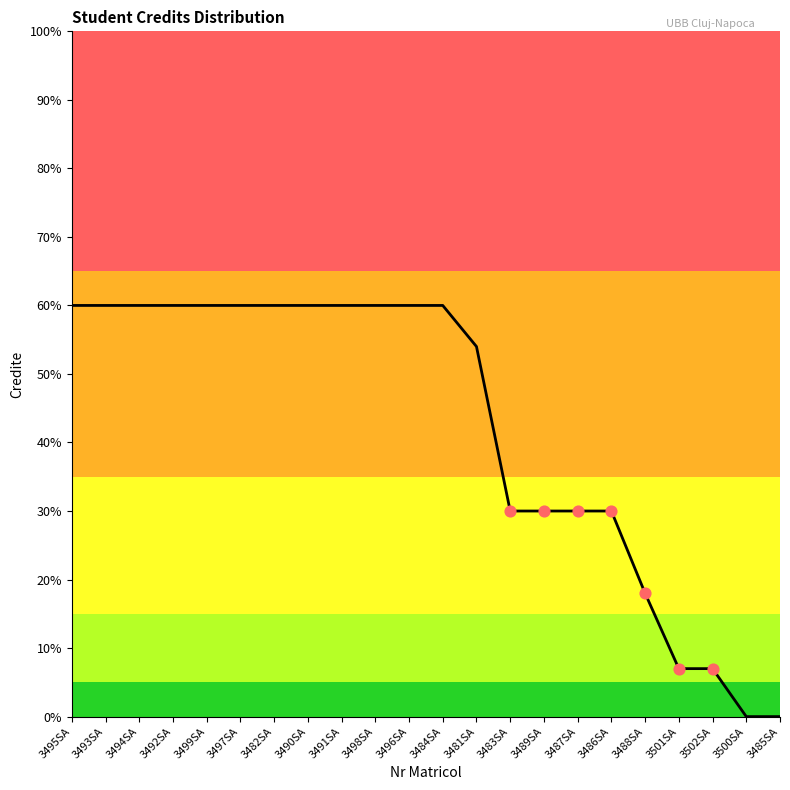

What is the change in value from 3490SA to 3483SA?

-30